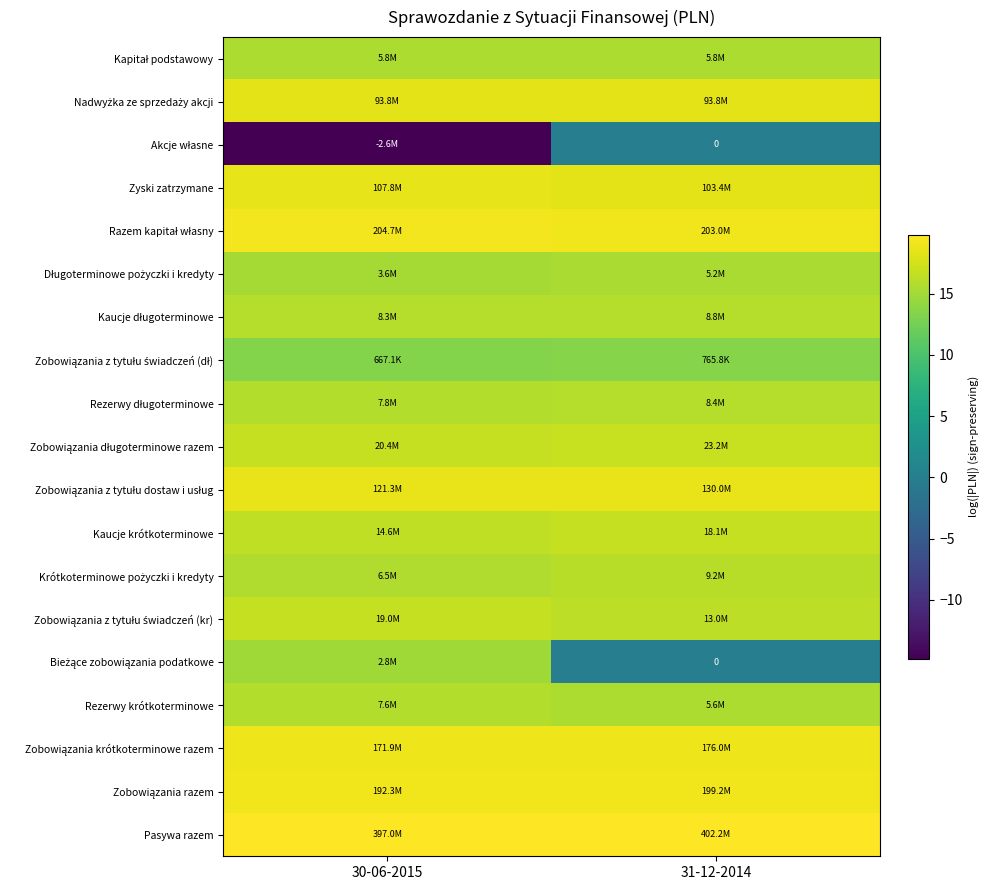

Rank the categories by Bieżące zobowiązania podatkowe value from lowest to highest.

31-12-2014, 30-06-2015